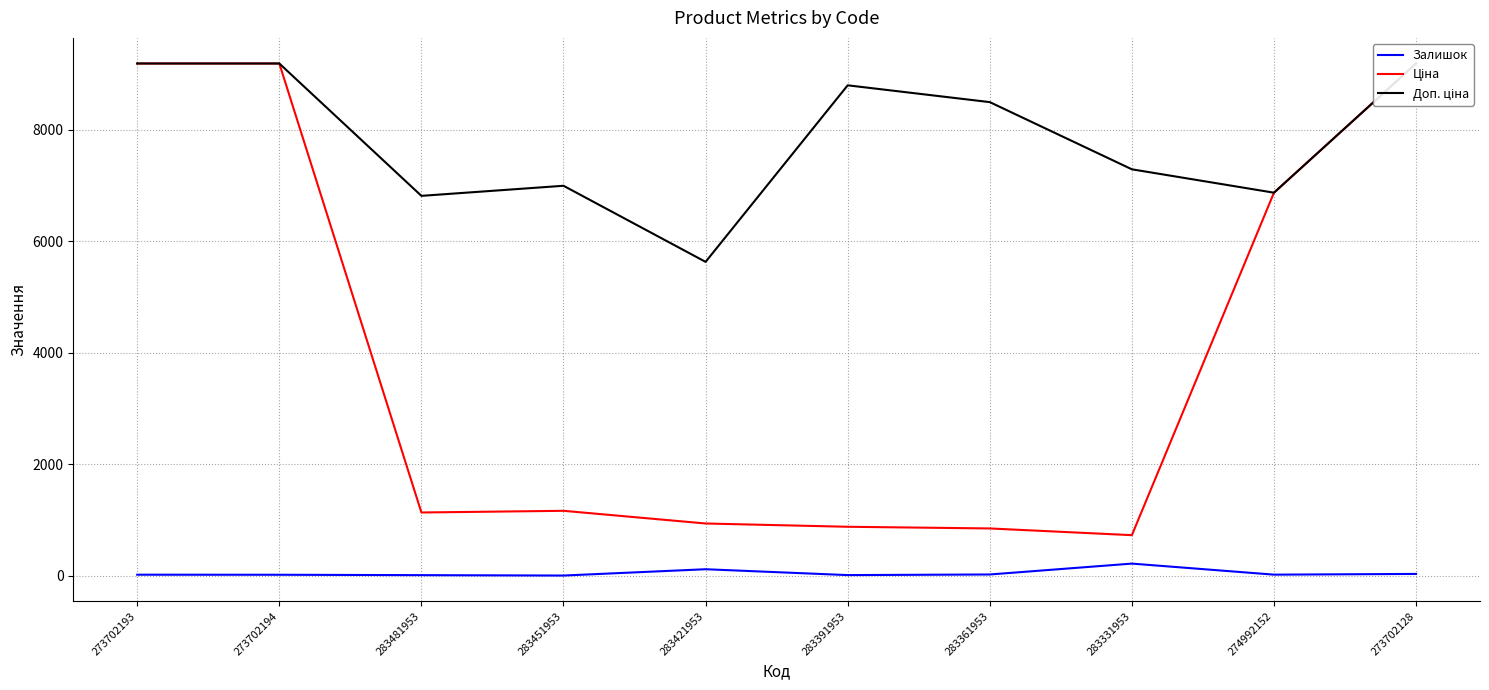

The Ціна series shows 1165.6 at 283451953. True or false?

True